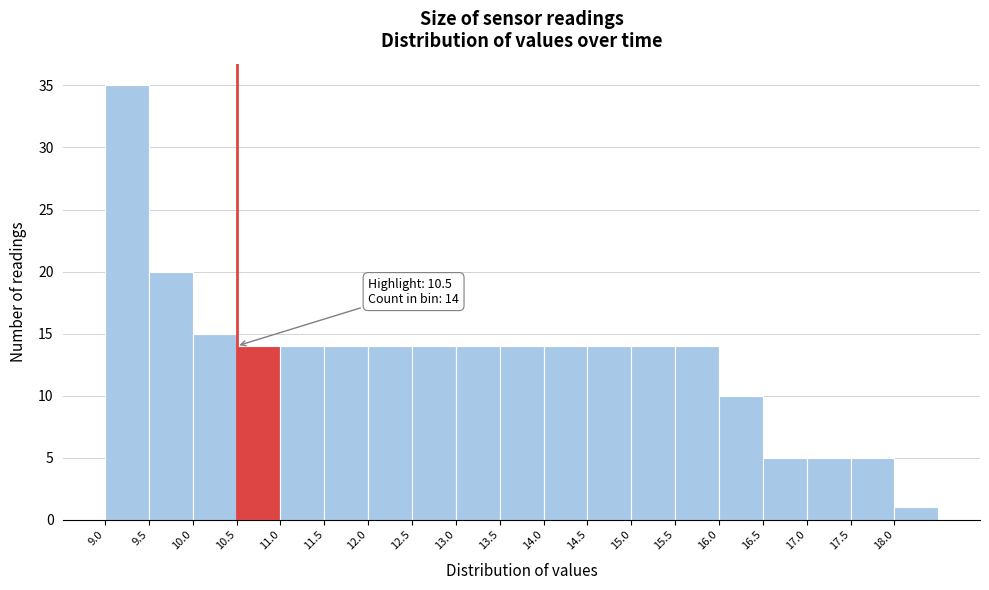

Which range on the x-axis has the tallest bar?

9.0 to 9.5